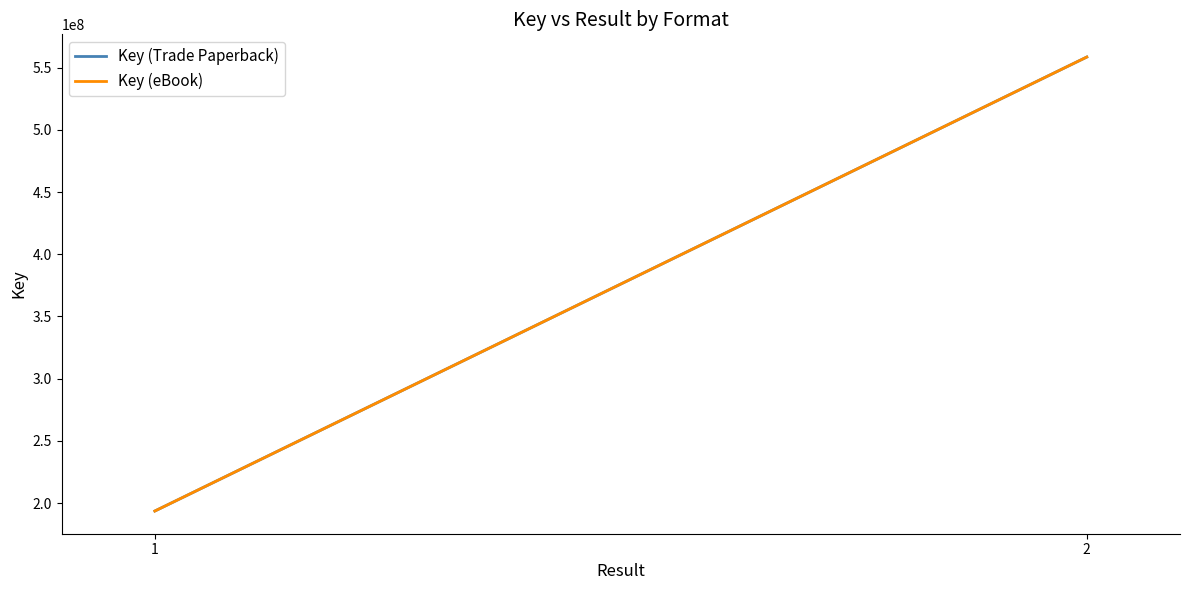

Which series changed the most between 1 and 2?

Key (Trade Paperback)